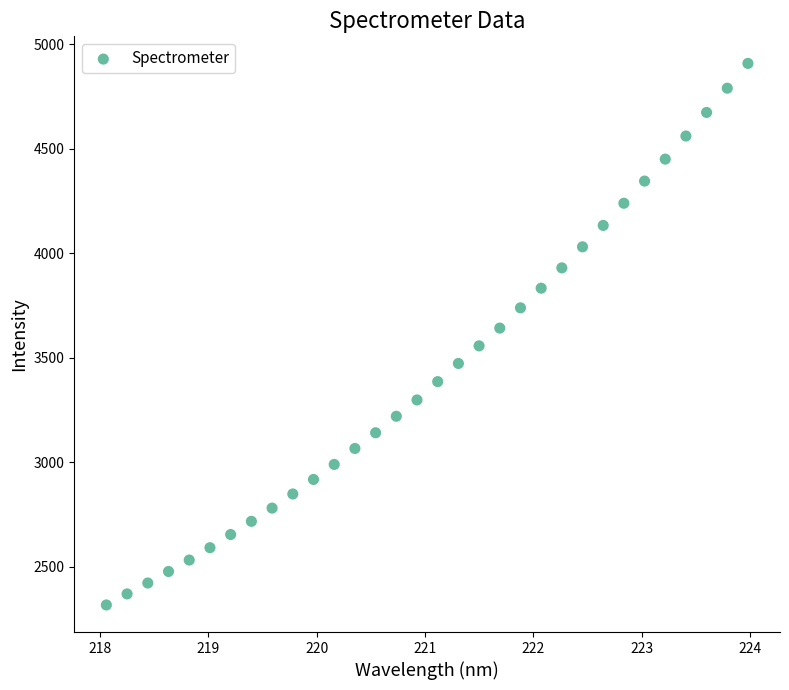

What is the range of X values (max minus min)?

5.9